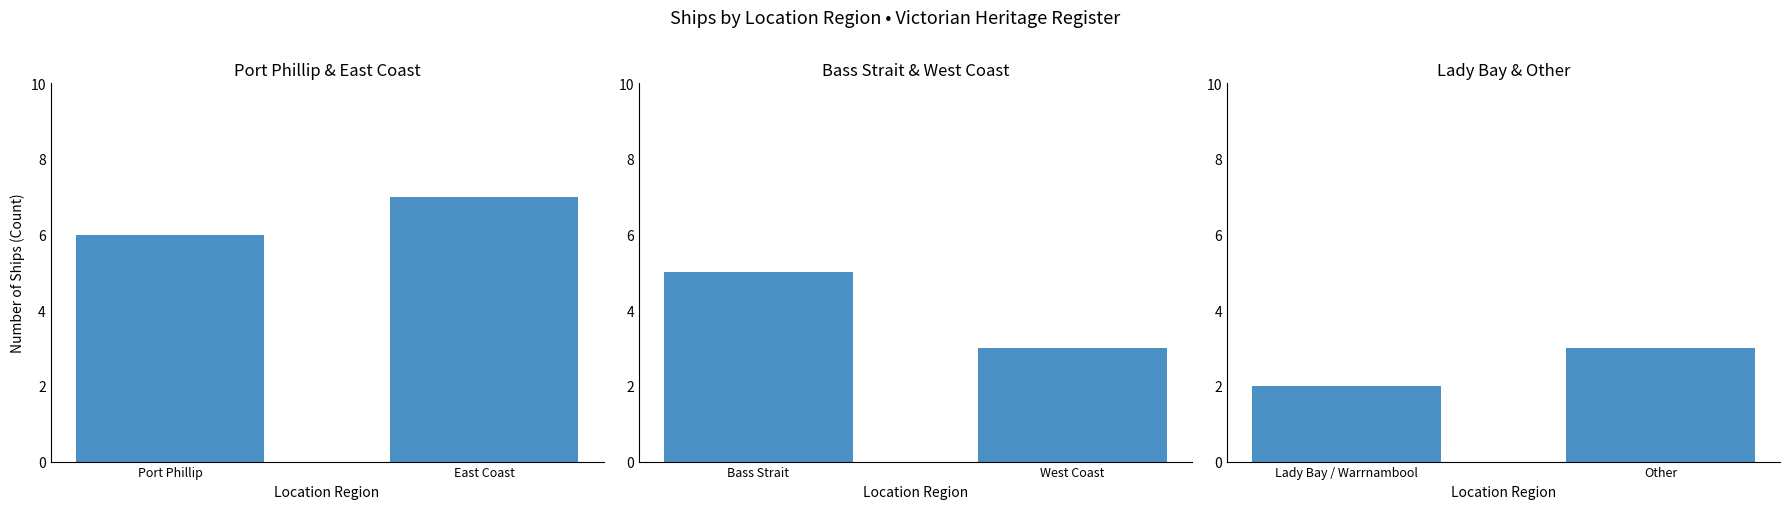

What position from the left is Other?

2